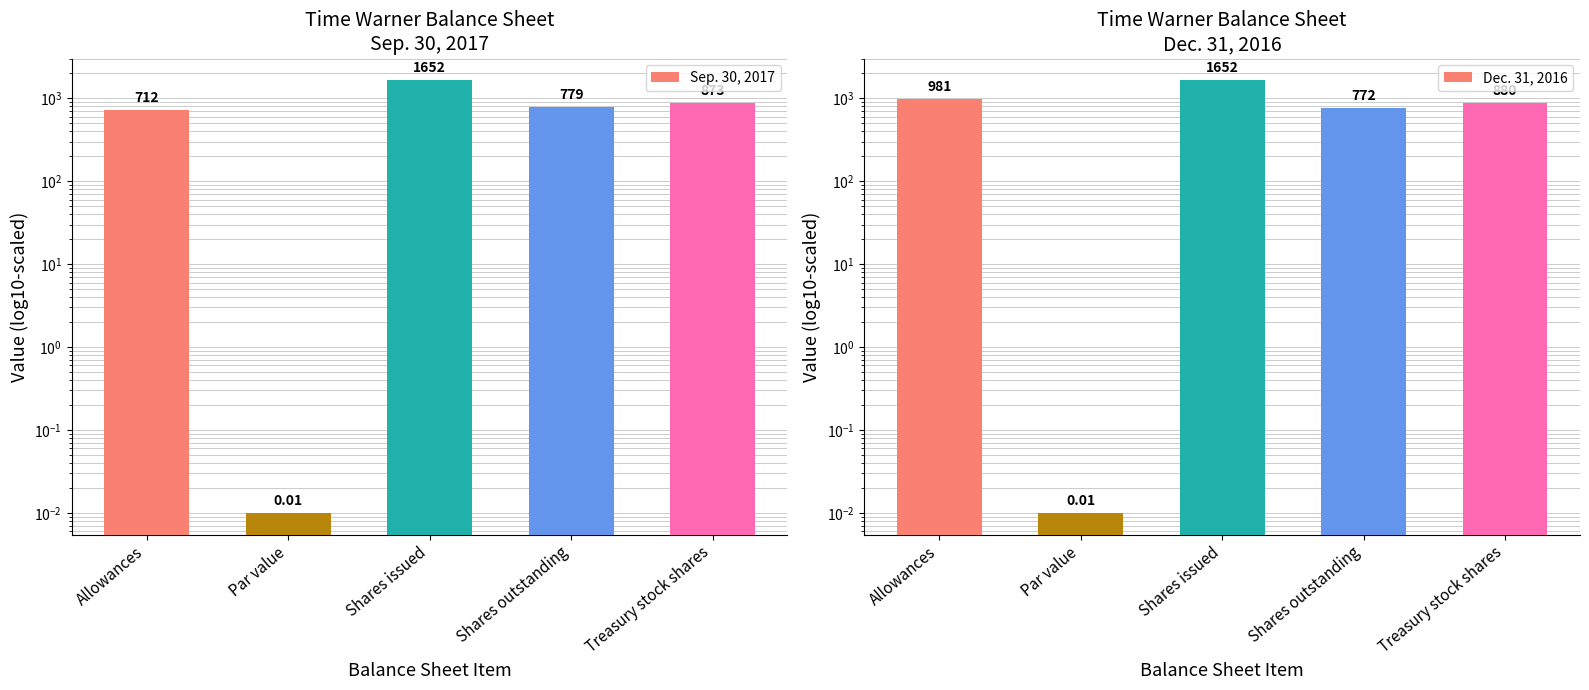

At how many categories does at least one series exceed 328?

4